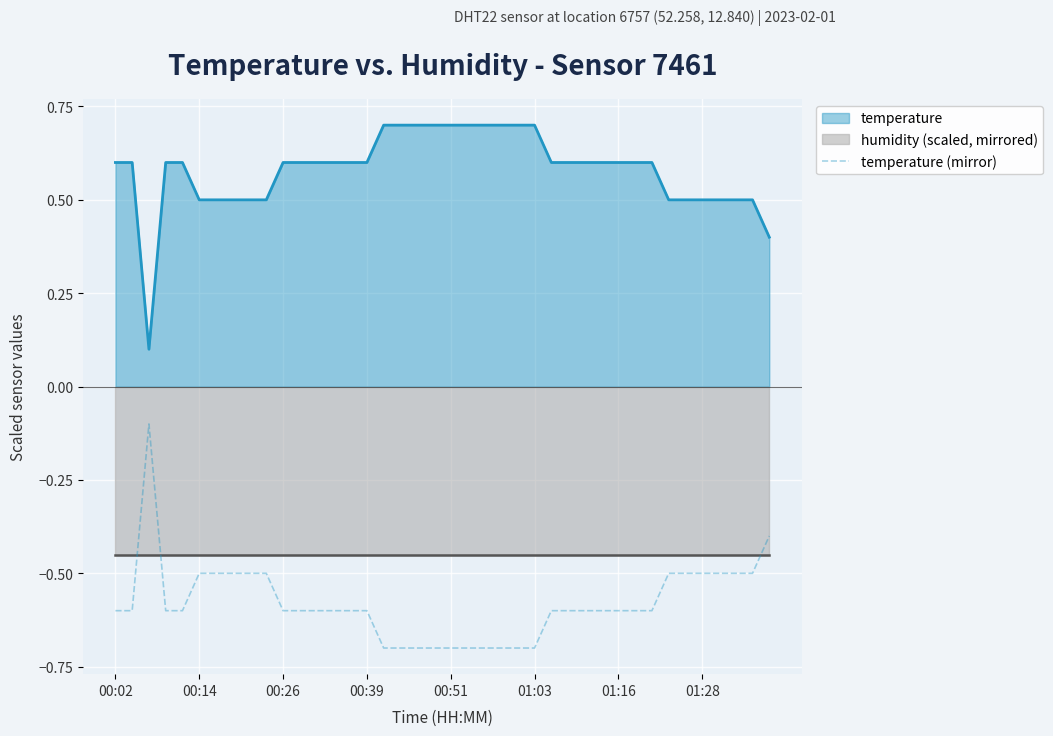

Which has a higher value, 28 or 14?

28